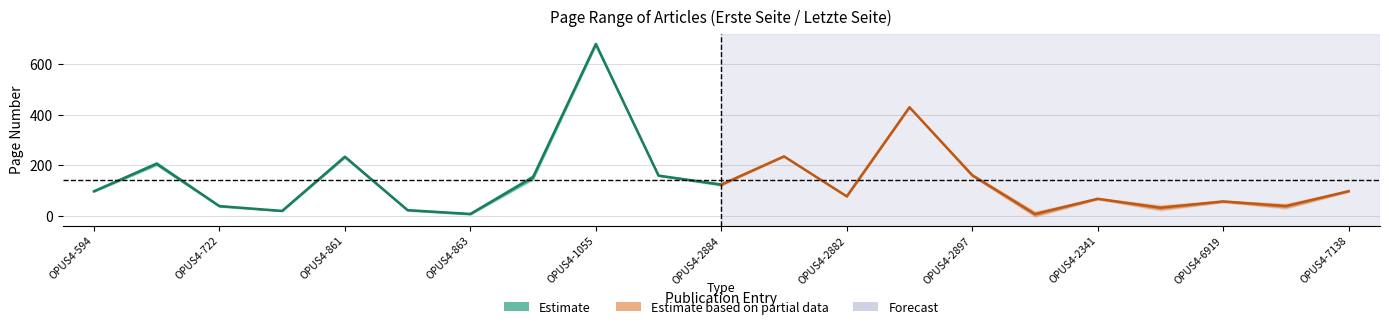

At which label does Letzte Seite reach its minimum?

OPUS4-863